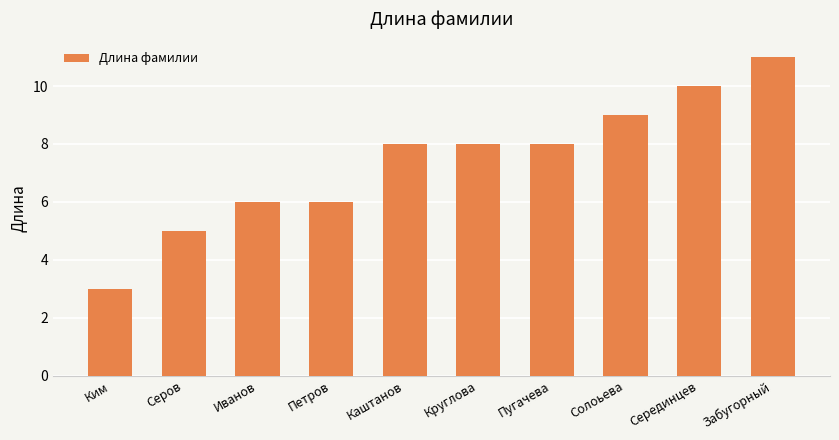

Which category has the highest value across all series?

Забугорный